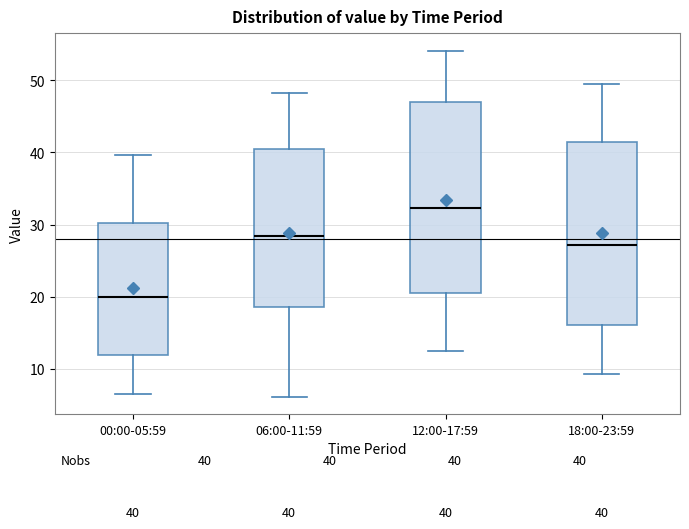

Which box is the tallest, from its lower edge to its upper edge?

12:00-17:59